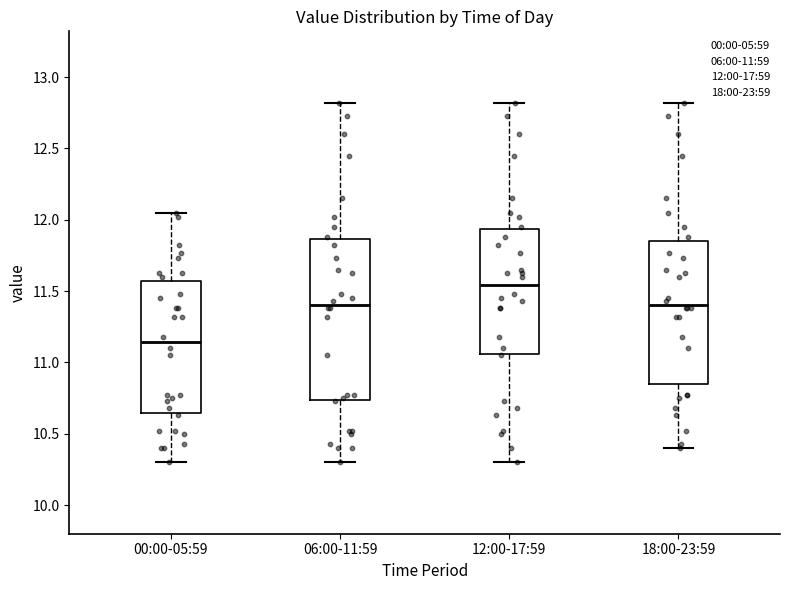

Reading left to right, transcribe this box plot: for each box, give where its median line is, the range the box spans, and where its two whiskers end, as read against the y-axis. The values are not printed on the chart, so give them approximately, as read against the axis.

00:00-05:59: median 11.15, box 10.65 to 11.55, whiskers 10.30 to 12.05
06:00-11:59: median 11.40, box 10.75 to 11.85, whiskers 10.30 to 12.80
12:00-17:59: median 11.55, box 11.05 to 11.95, whiskers 10.30 to 12.80
18:00-23:59: median 11.40, box 10.85 to 11.85, whiskers 10.40 to 12.80